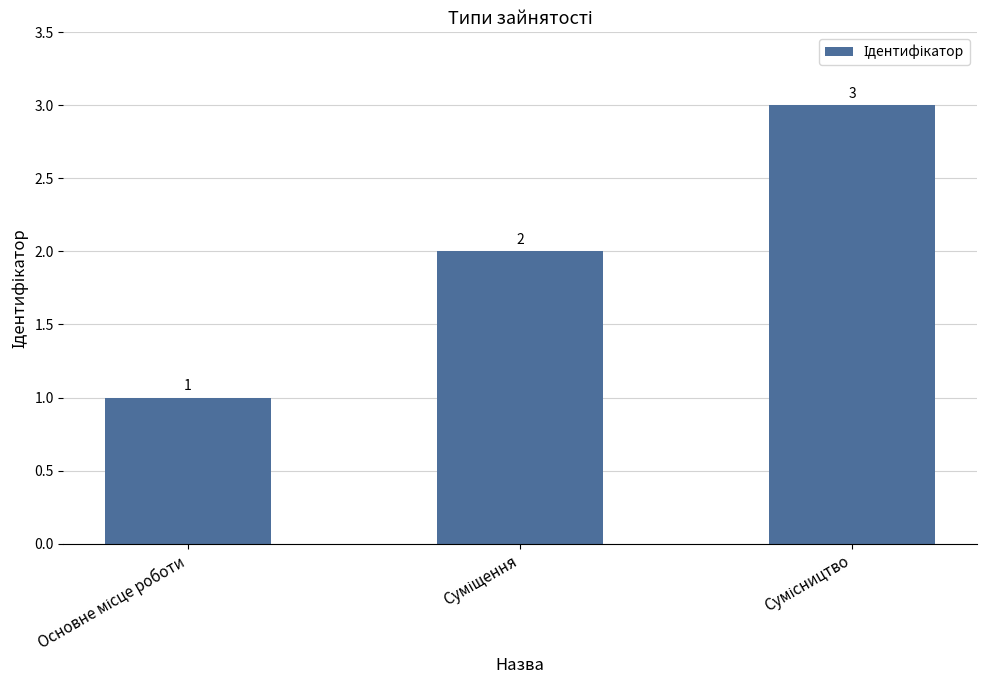

What is the greatest value displayed?

3